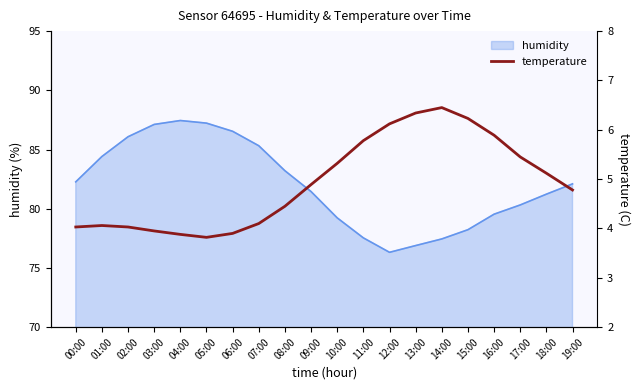

Where is the data nearest to the value 5?

09:00